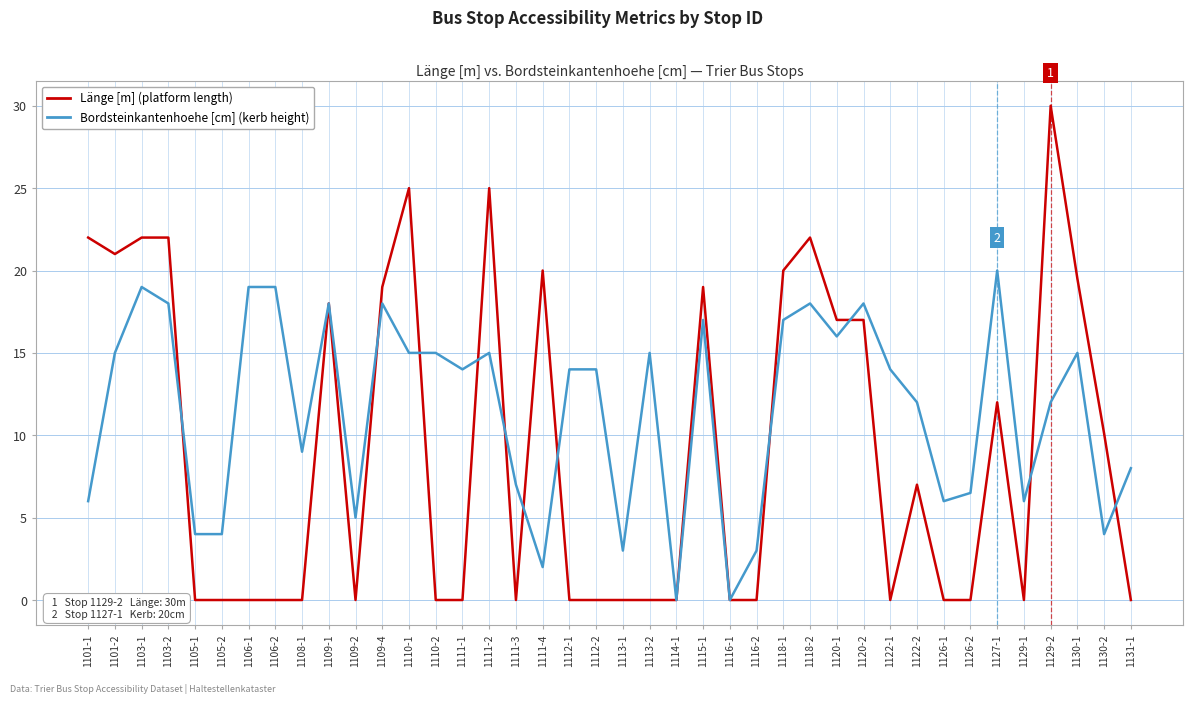

What is the spread (max minus min) of values at 1116-2?

3.0